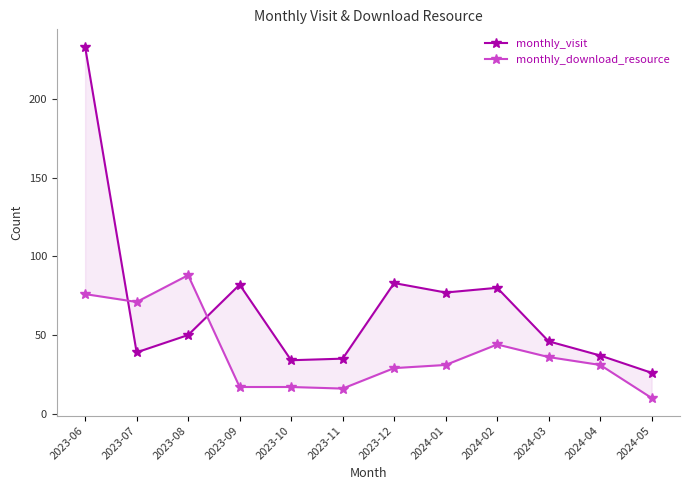

Which category has the highest value in the monthly_download_resource series?

2023-08